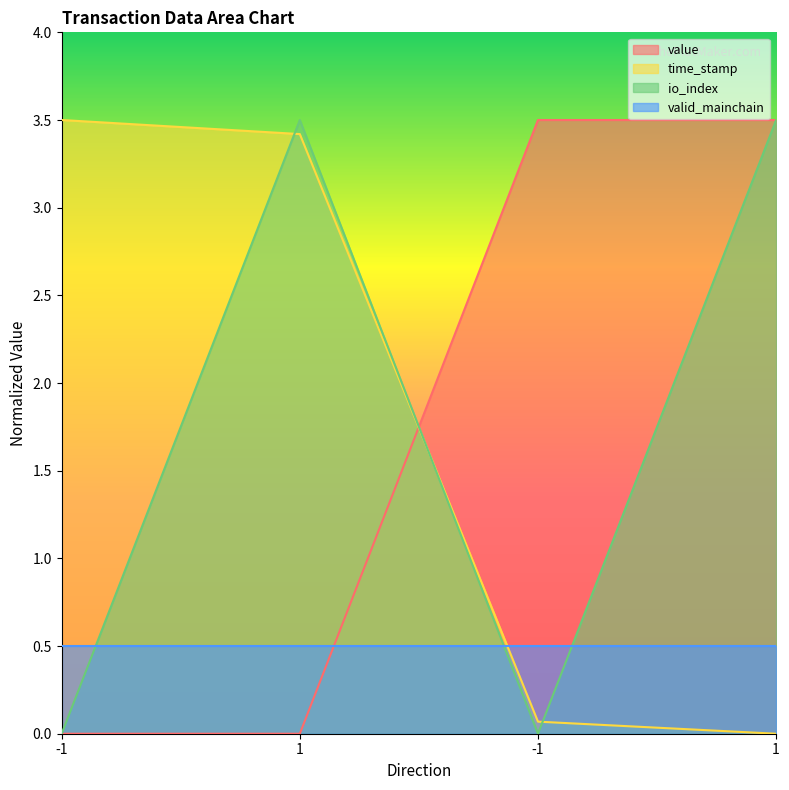

Between which two adjacent categories do value and io_index first intersect?

1 and -1